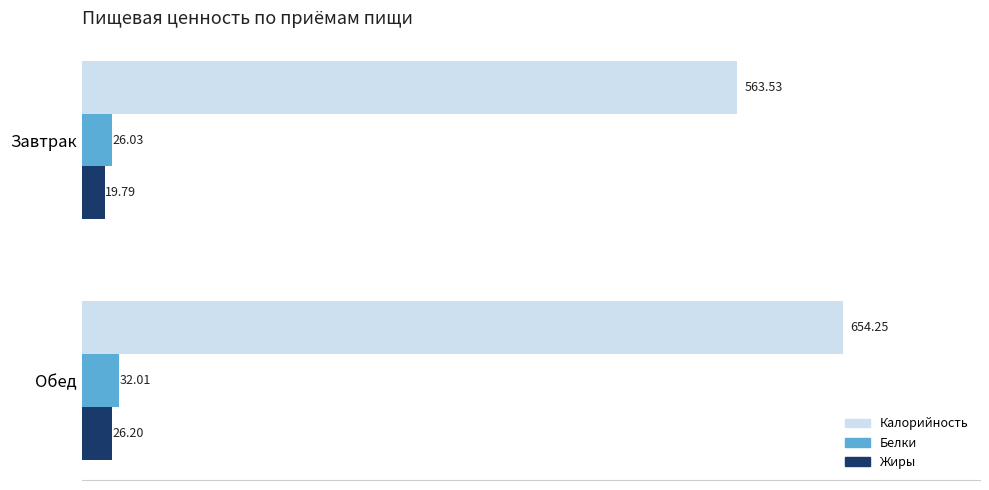

What is the difference between the maximum and minimum values in the Жиры series?

6.4